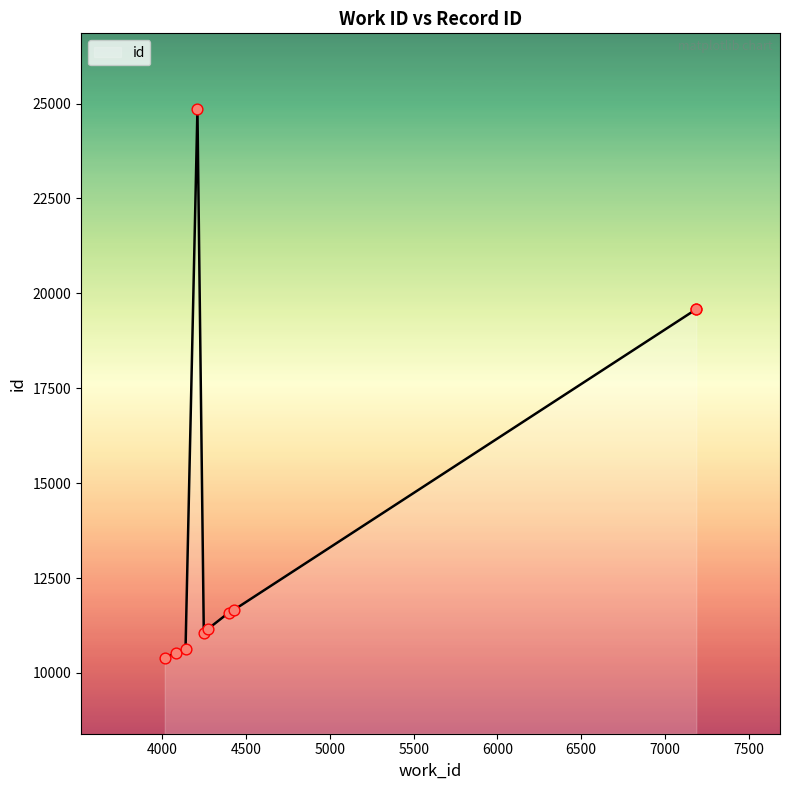

Approximately how many times larger is the value at 4272 compared to 4209?

0.4